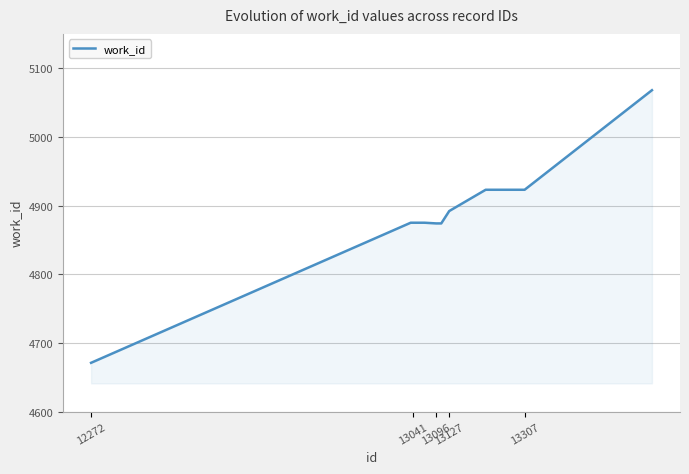

What is the maximum value shown in the chart?

5068